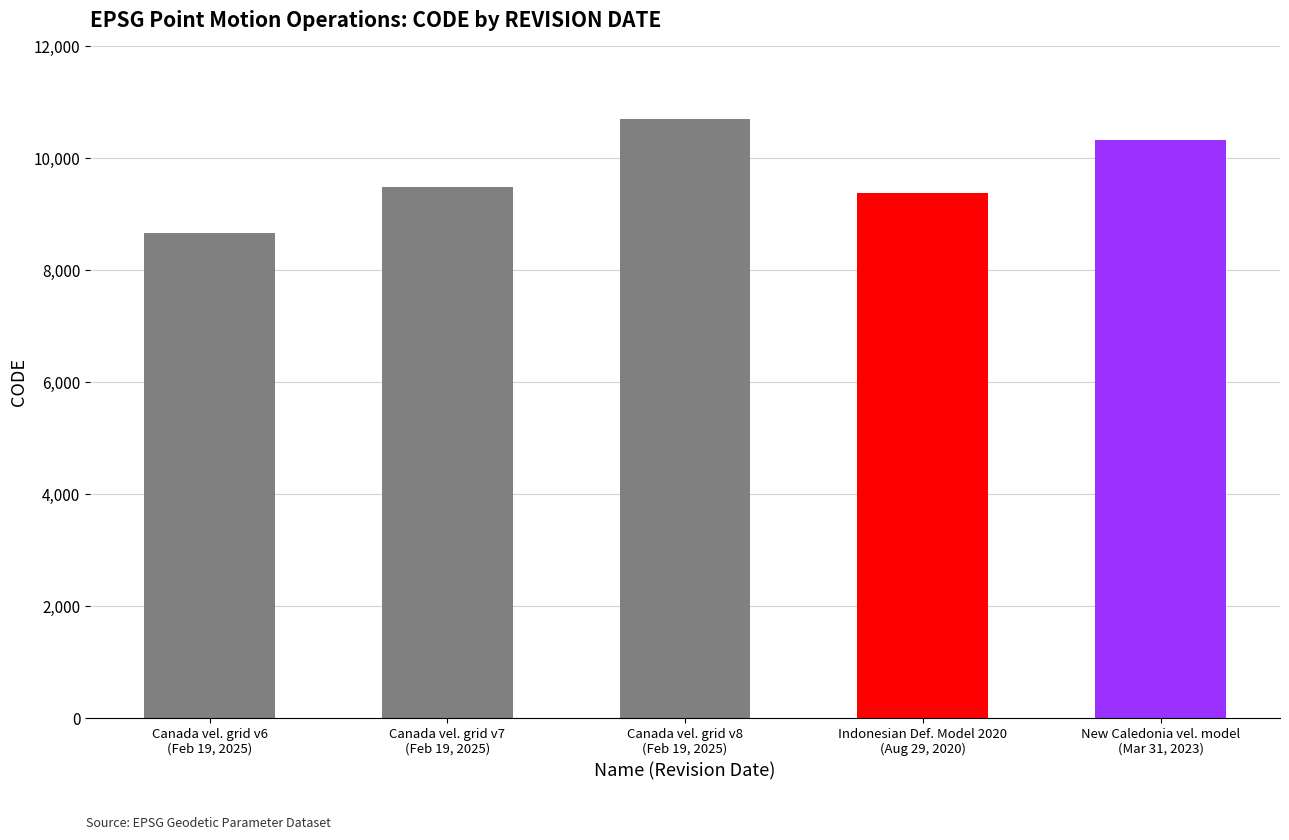

True or false: the data shows 4509 at Canada vel. grid v6
(Feb 19, 2025).

False